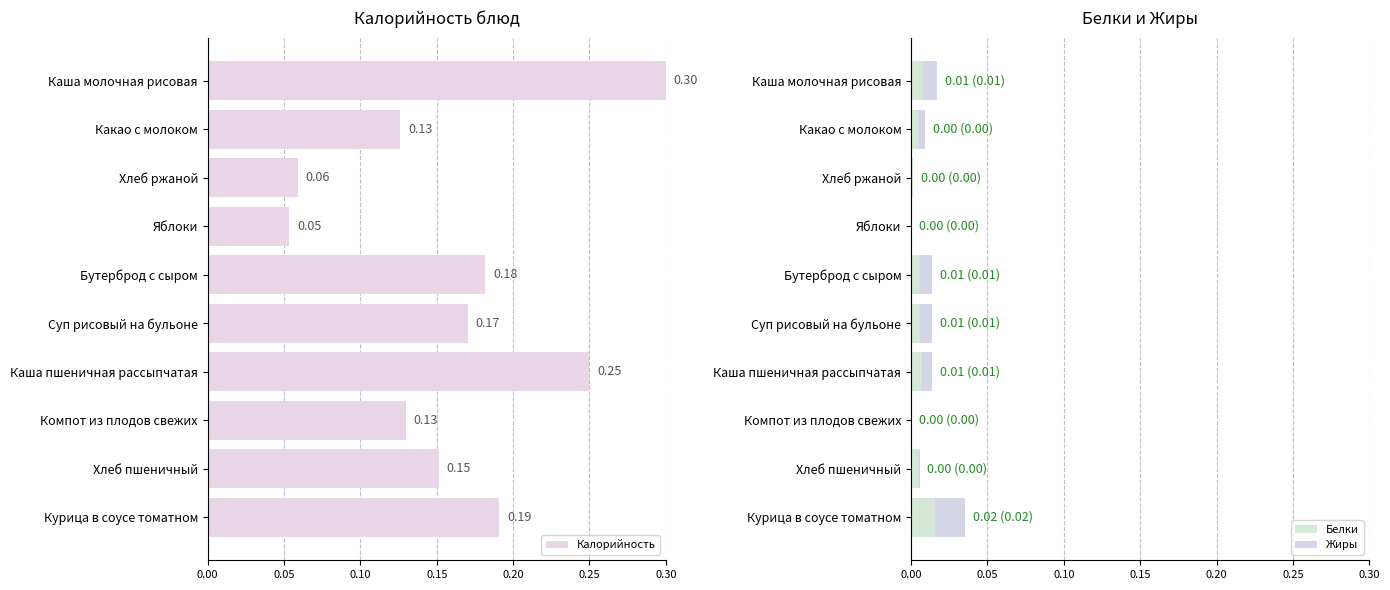

How many positive values does the Жиры series have?

7